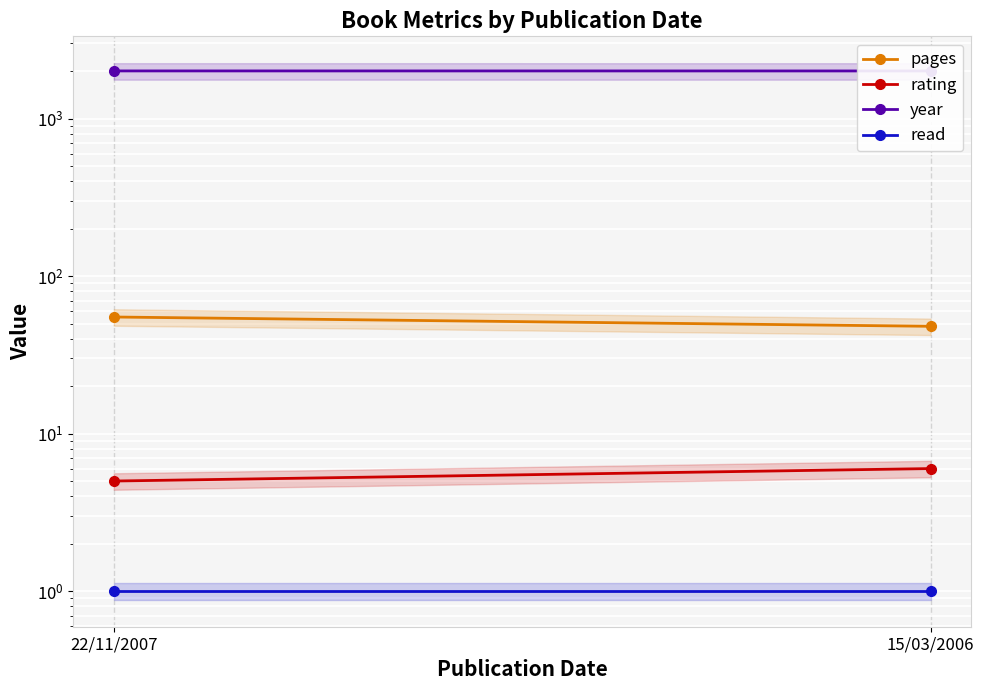

What is the difference between the maximum and minimum values in the year series?

1